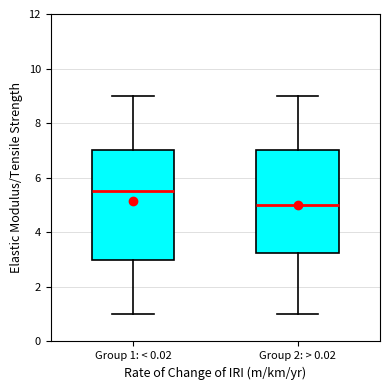

Reading left to right, read every box against the y-axis: the position of its median line, the range the box covers, and the ends of its whiskers. The values are not printed on the chart, so give them approximately, as read against the axis.

Group 1: < 0.02: median 5.6, box 3.0 to 7.0, whiskers 1.0 to 9.0
Group 2: > 0.02: median 5.0, box 3.2 to 7.0, whiskers 1.0 to 9.0